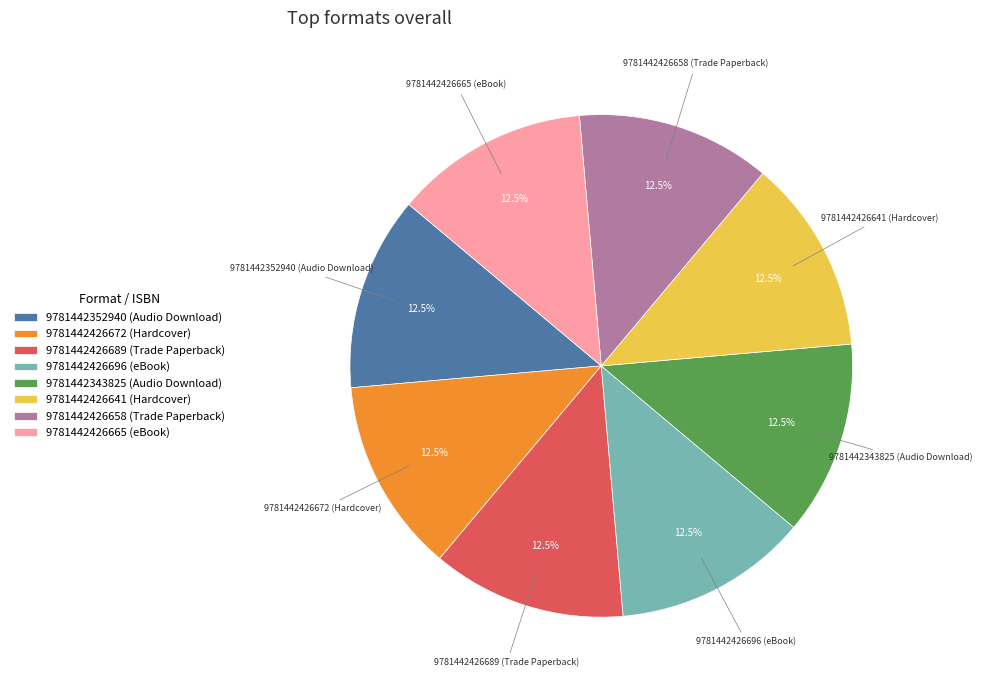

How much of the chart is everything except 9781442343825 (Audio Download)?

87.5%